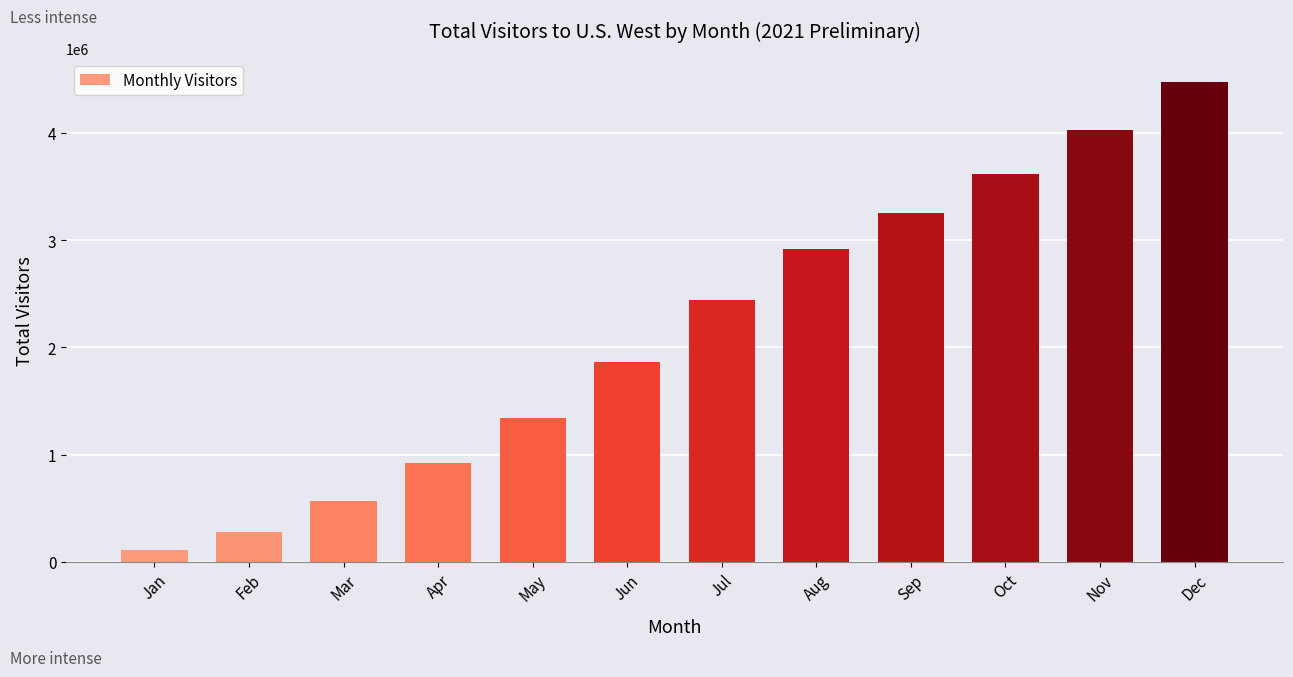

Reading left to right, transcribe all the data shown in this chart.

112020.0	276881.2	572998.0	925144.9	1344100.6	1865896.7	2444525.7	2913707.0	3252386.9	3617074.2	4026938.2	4474026.7